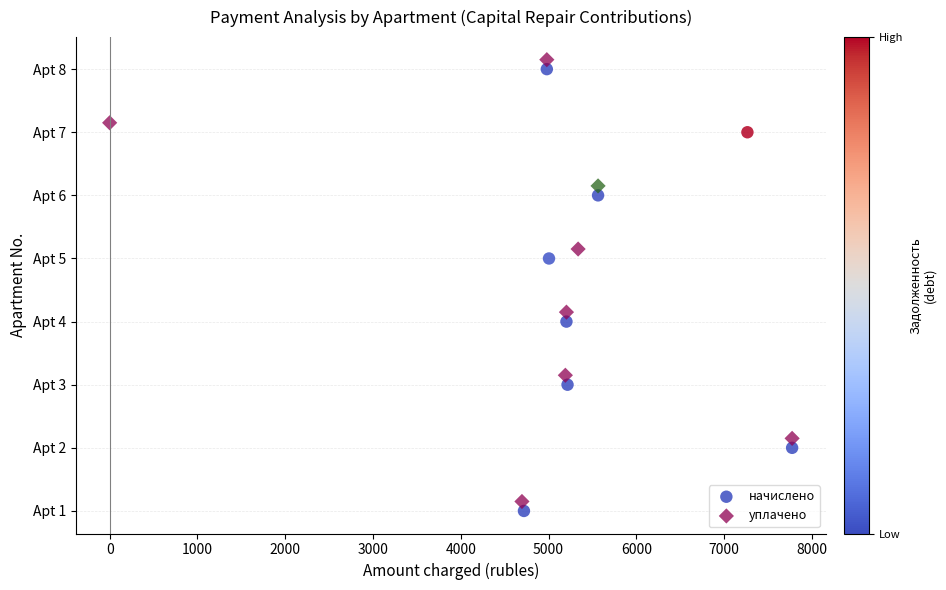

Which series reaches the maximum Y coordinate?

уплачено